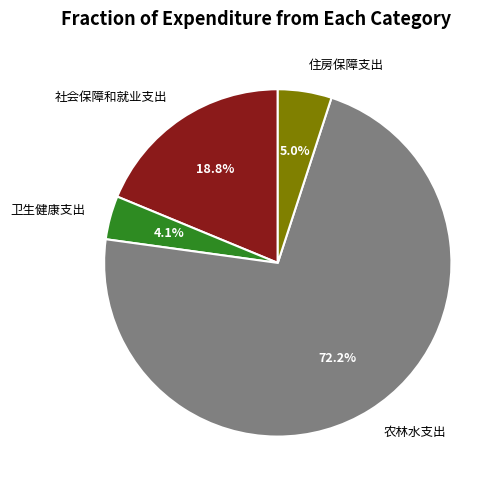

True or false: 农林水支出 accounts for 67% of the total.

False